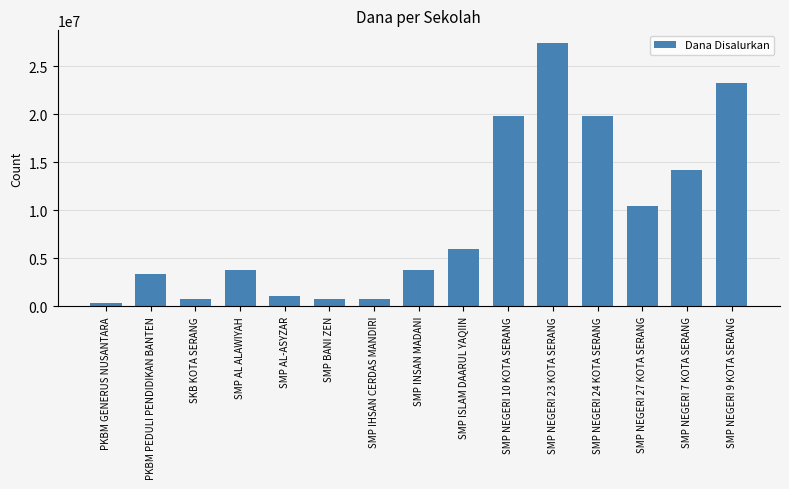

Is it true that the value at SMP NEGERI 9 KOTA SERANG is 39955729?

False